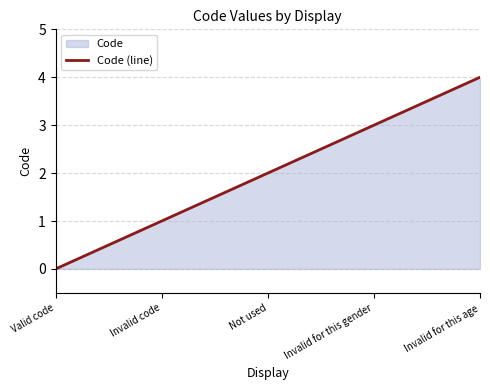

What is the change in value from Valid code to Invalid for this gender?

+3